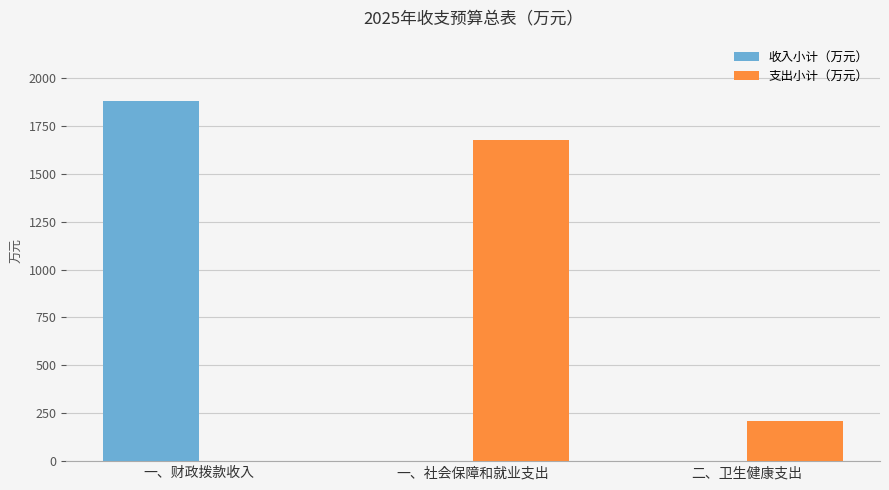

What is the average value of the 支出小计（万元） series?

627.4